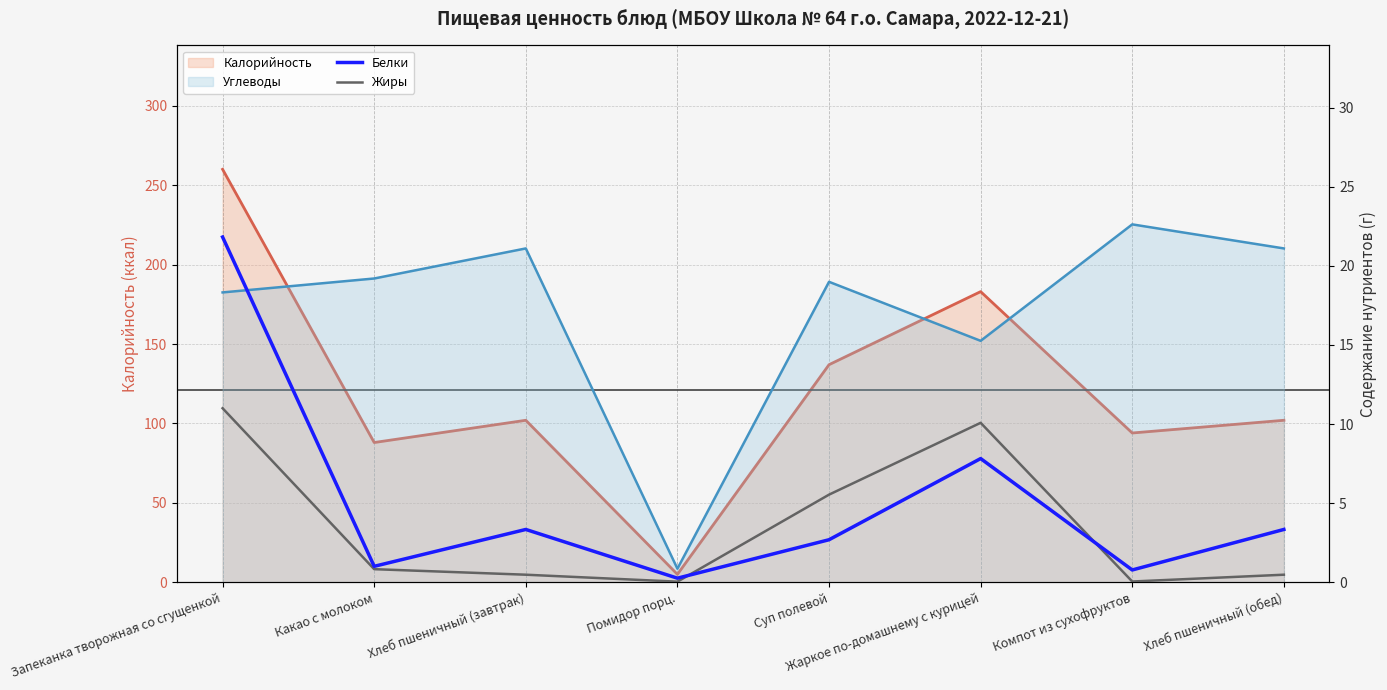

After their last crossing, which series has the higher values: Жиры or Белки?

Белки